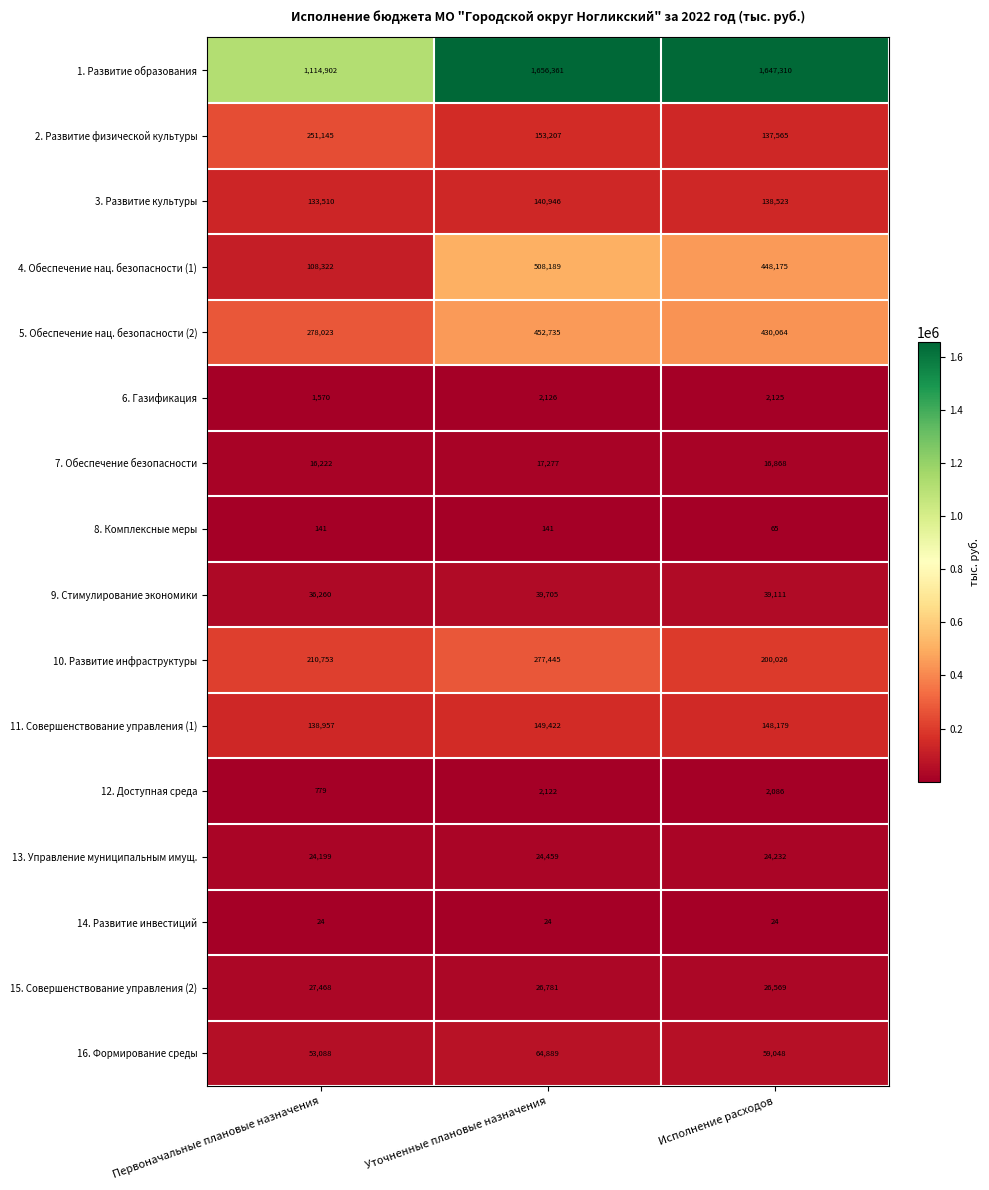

What is the total value across all series at Уточненные плановые назначения?

3515829